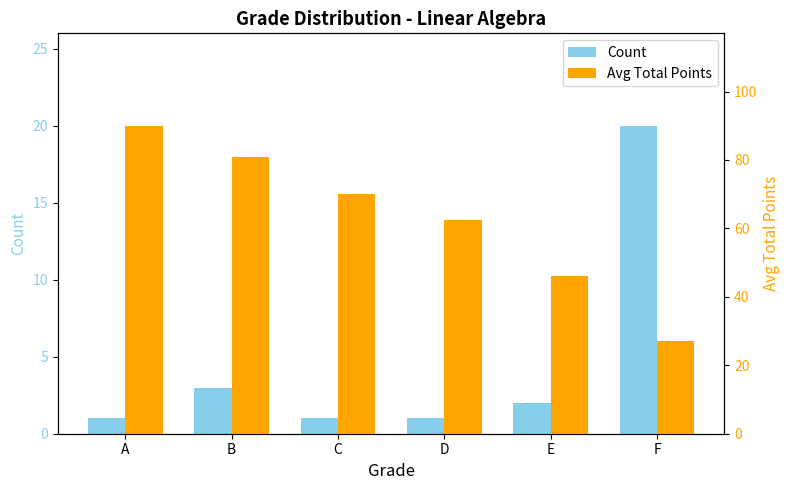

What is the value of the Avg Total Points bar at the 4th from the left?

62.5